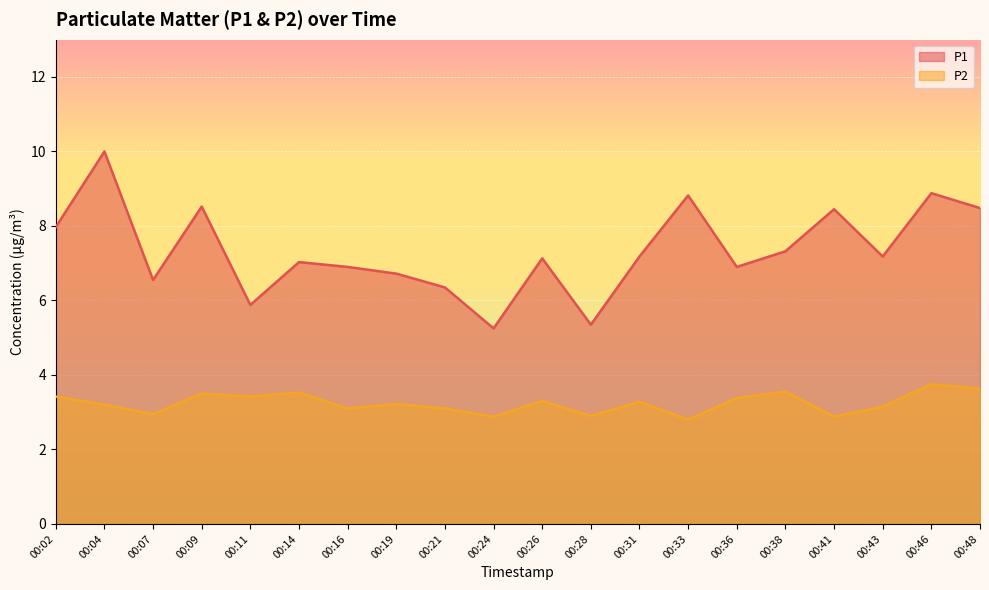

What value does the P2 series have at 00:31?

3.3